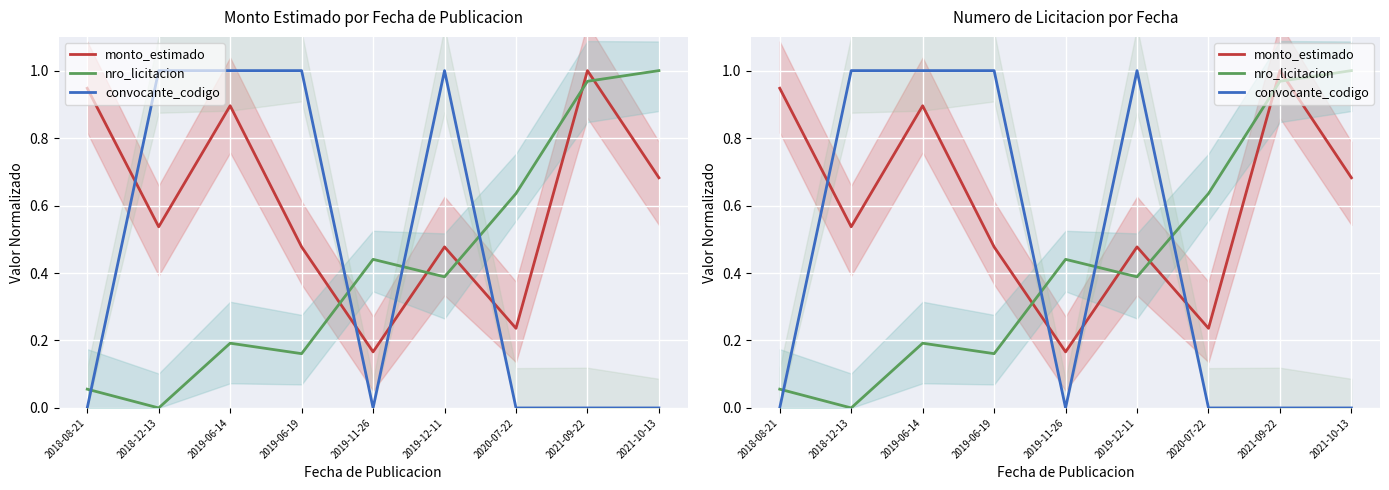

How many times do nro_licitacion and convocante_codigo cross each other?

4